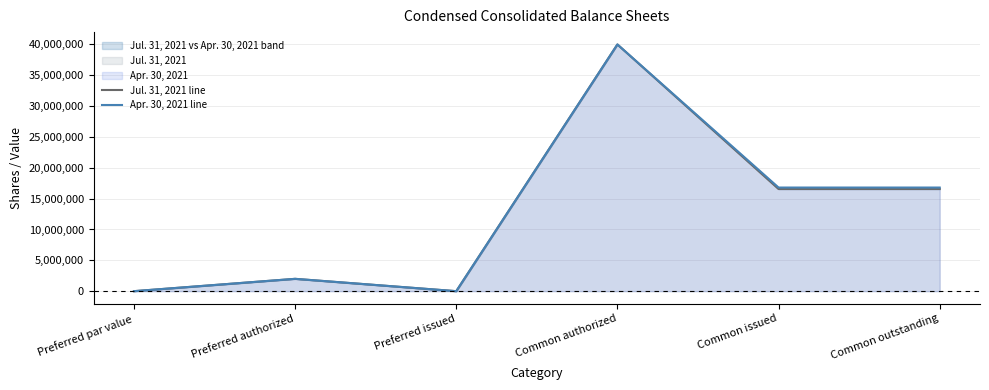

Reading left to right, what are all the values shown in this chart?

Jul. 31, 2021 line: Preferred par value=1	Preferred authorized=2000000	Preferred issued=0	Common authorized=40000000	Common issued=16561054	Common outstanding=16561054
Apr. 30, 2021 line: Preferred par value=1	Preferred authorized=2000000	Preferred issued=0	Common authorized=40000000	Common issued=16801101	Common outstanding=16801101